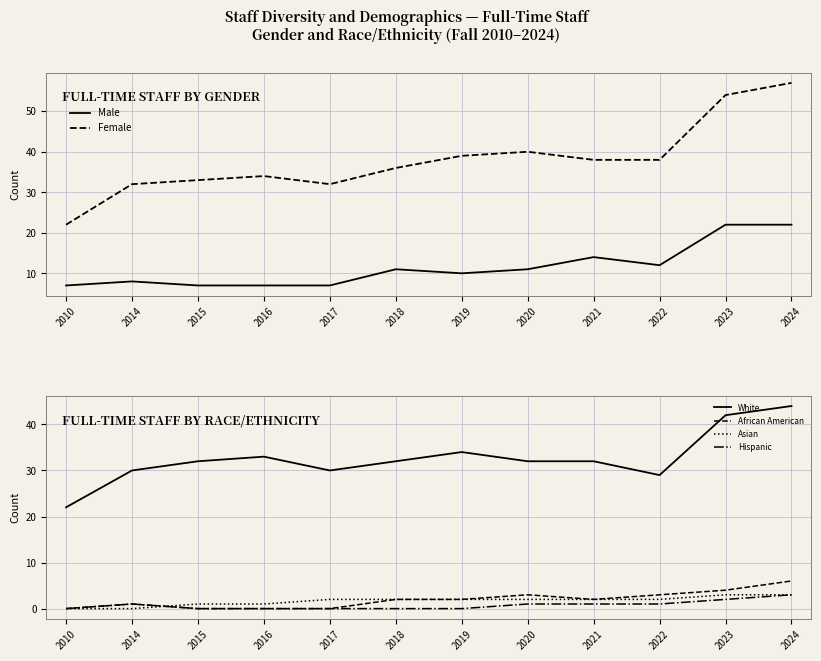

True or false: Asian has more than 2 points higher than both neighbors.

False